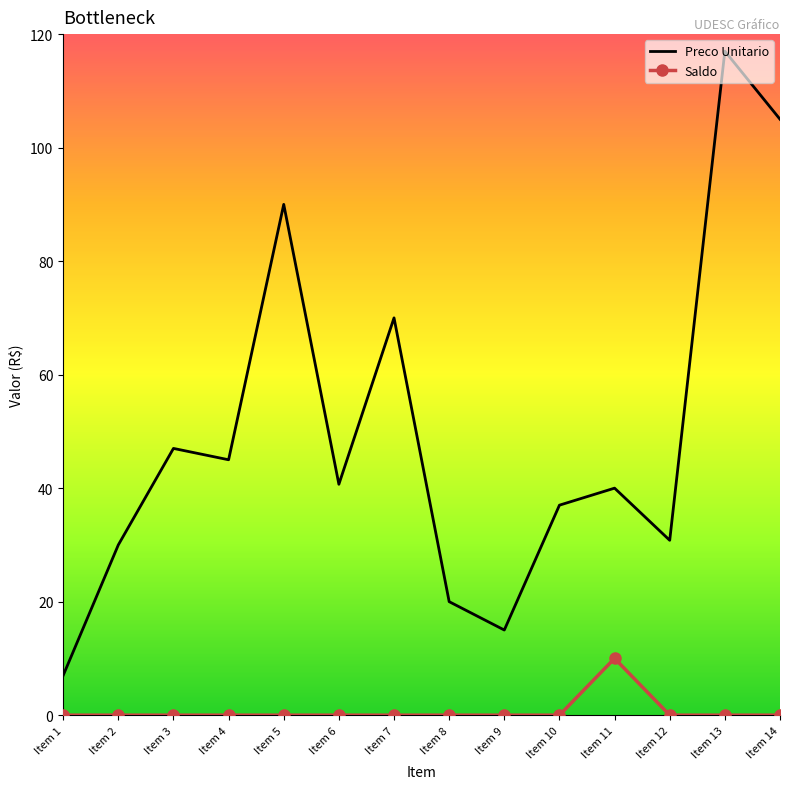

Rank the series by their maximum value, from lowest to highest.

Saldo, Preco Unitario